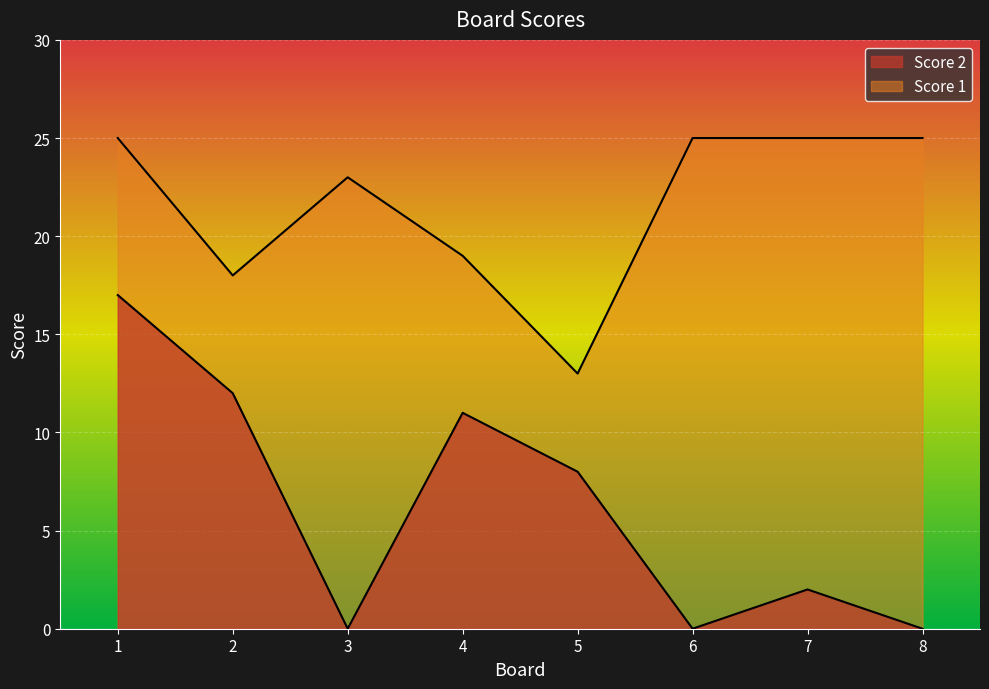

Rank the series by their maximum value, from lowest to highest.

Score 2, Score 1